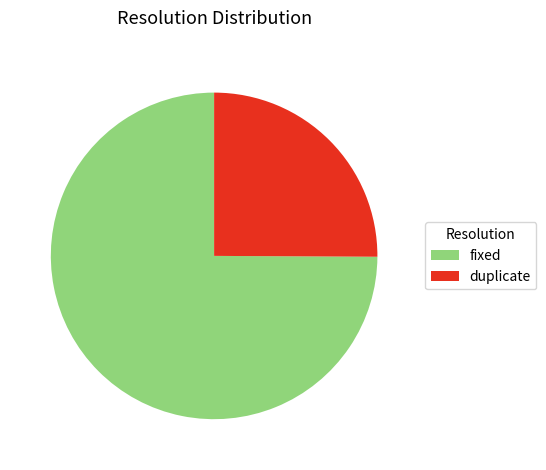

Does fixed represent more than half of the total?

Yes